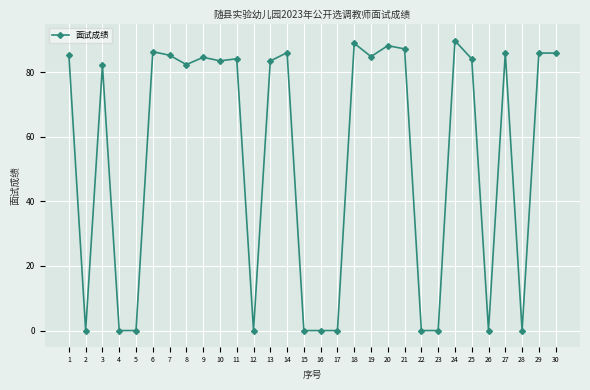

Where is the first local maximum?

3